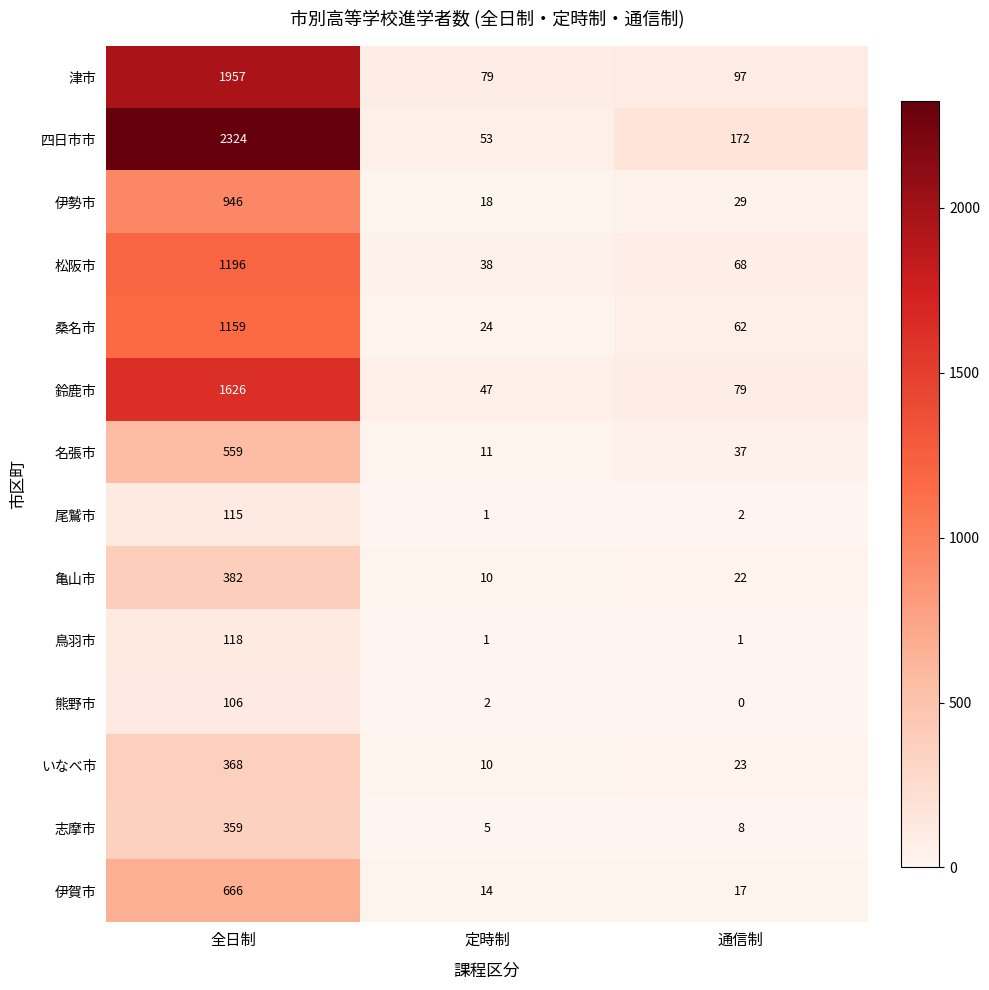

List the series in order of their peak value, lowest first.

熊野市, 尾鷲市, 鳥羽市, 志摩市, いなべ市, 亀山市, 名張市, 伊賀市, 伊勢市, 桑名市, 松阪市, 鈴鹿市, 津市, 四日市市